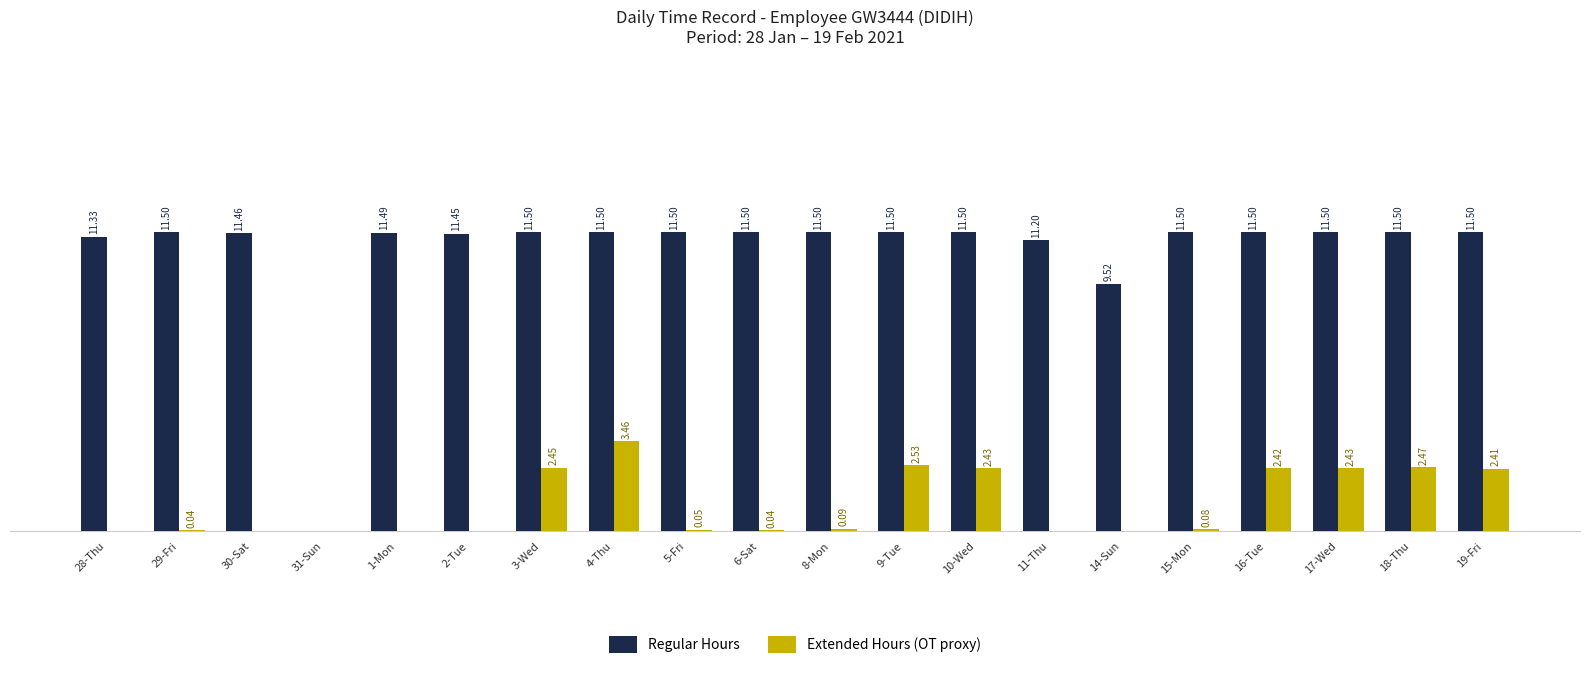

Between 2-Tue and 17-Wed, which series saw the biggest shift?

Extended Hours (OT proxy)